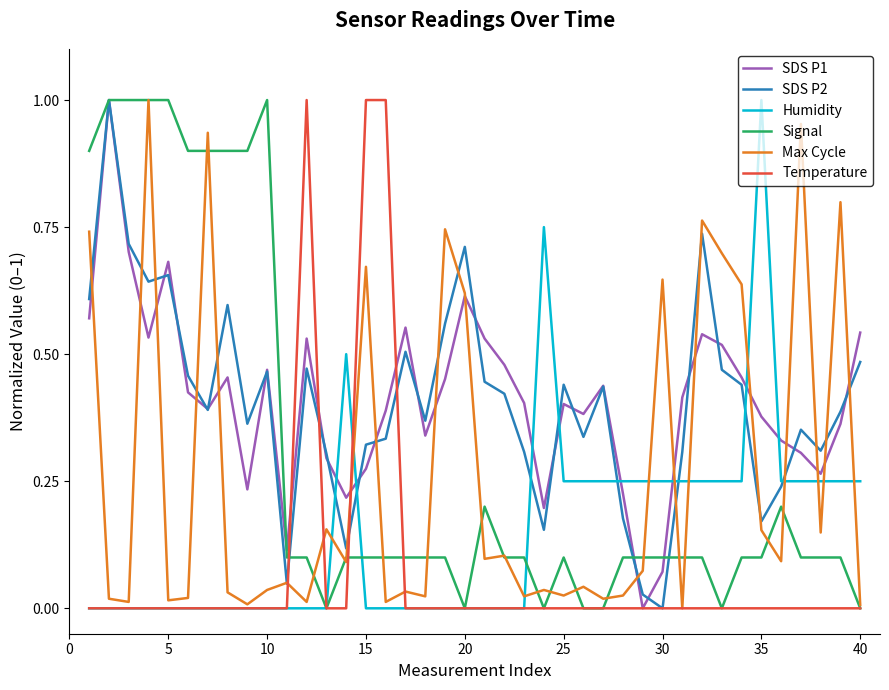

True or false: Temperature has more than 1 points higher than both neighbors.

False